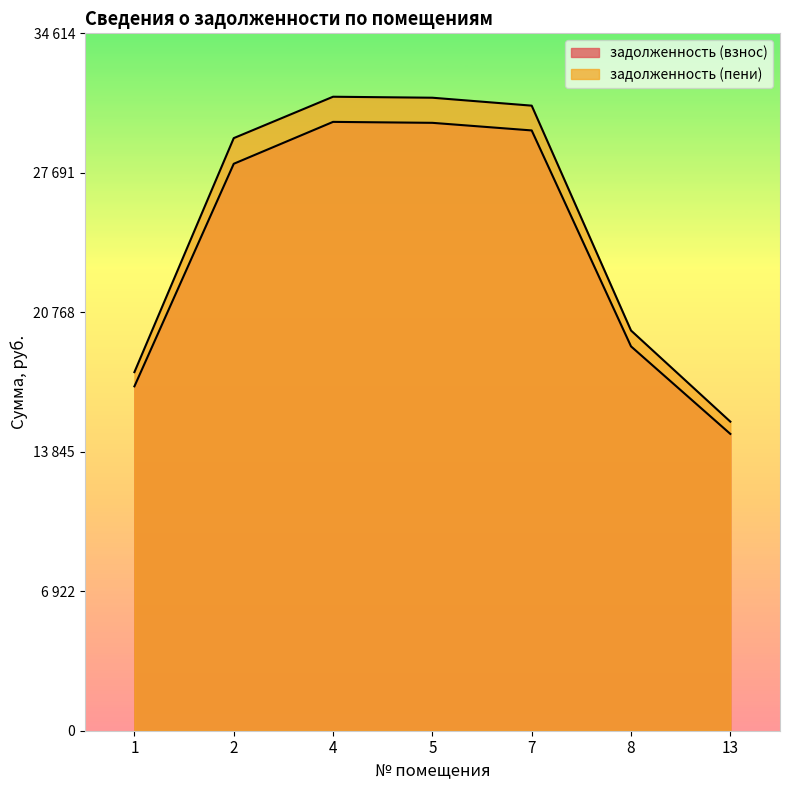

Rank the series at 2 from highest to lowest value.

задолженность (пени), задолженность (взнос)